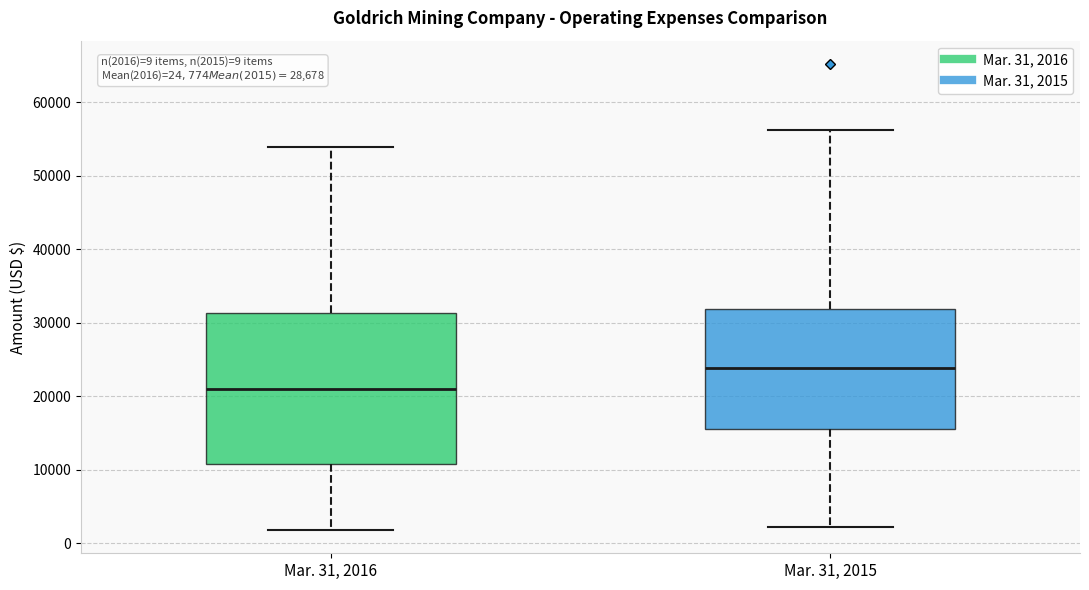

Which box has the lowest median line?

Mar. 31, 2016